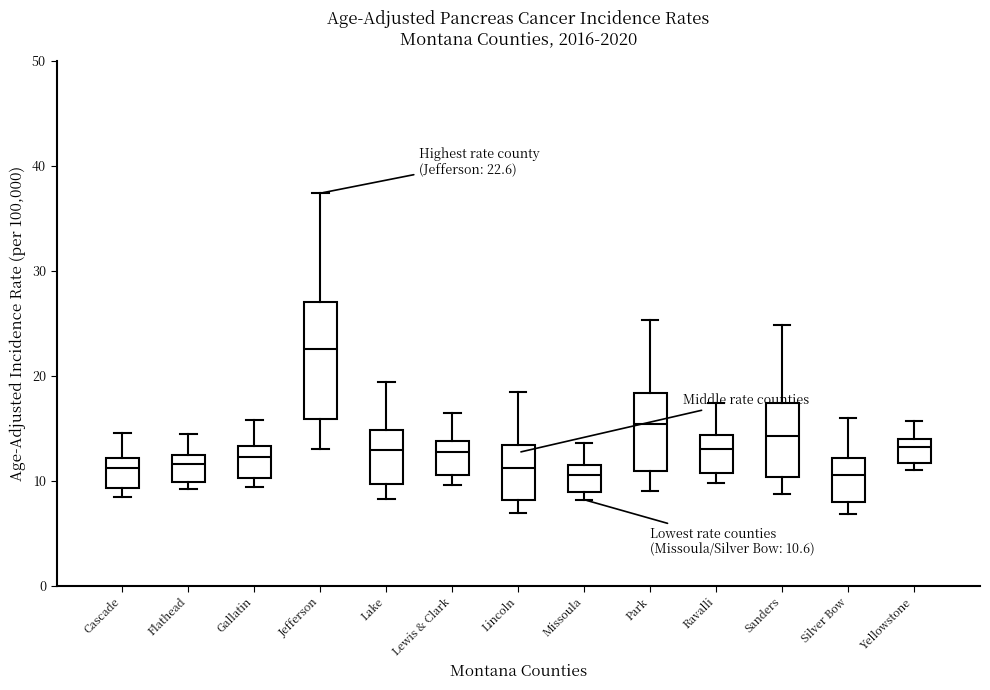

Comparing the boxes themselves (not the whiskers), which one is the tallest?

Jefferson